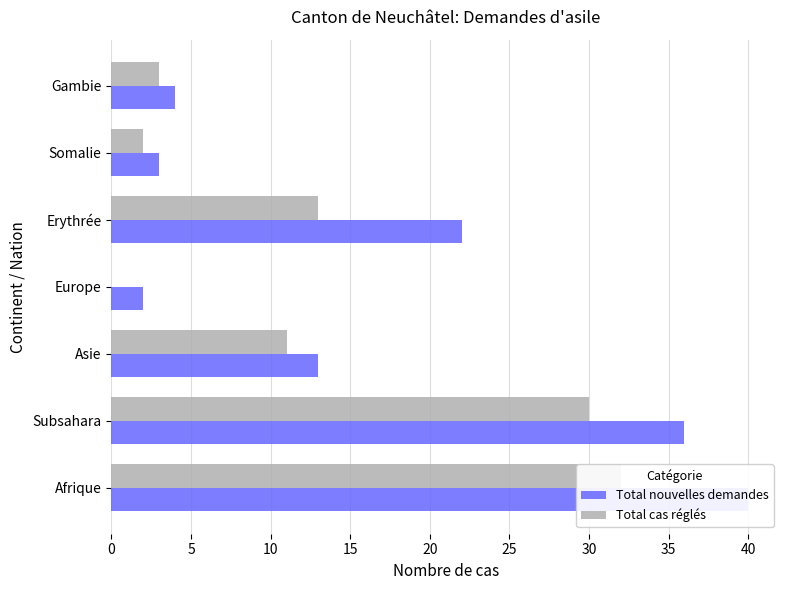

What are all the series names shown in the legend?

Total nouvelles demandes, Total cas réglés